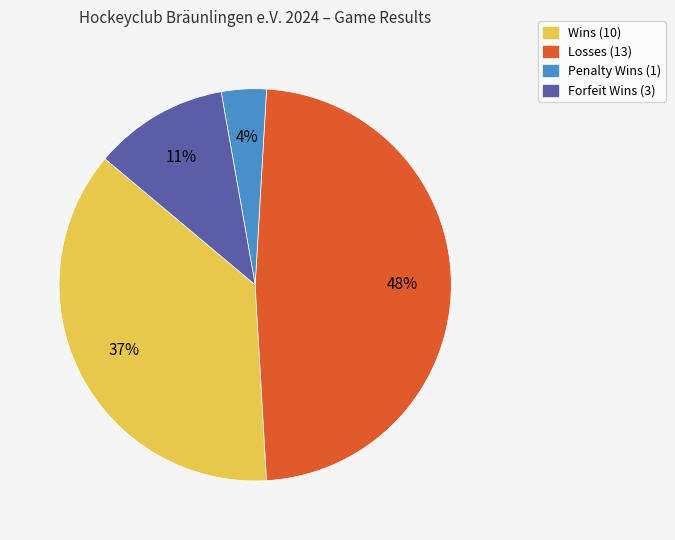

Is there any slice that represents more than half of the pie?

No